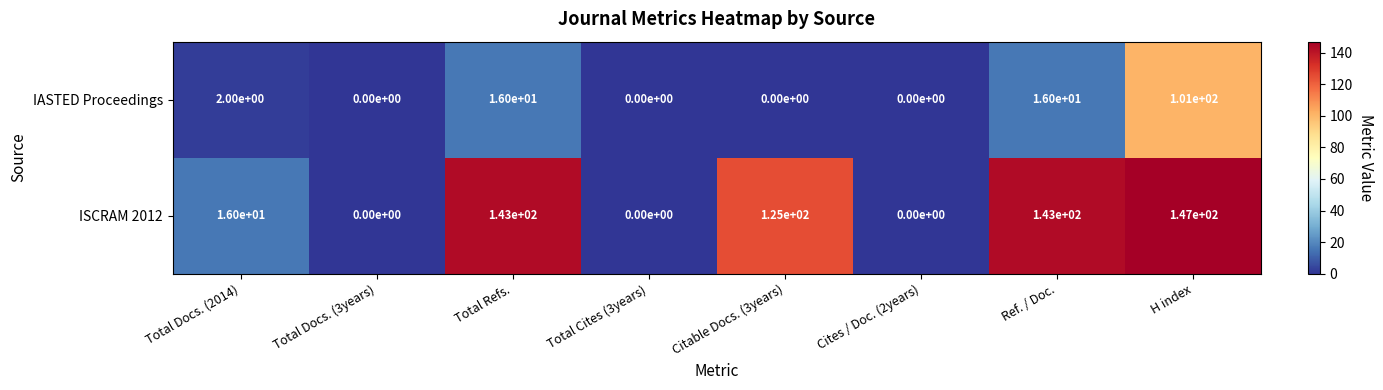

What is the difference between the second highest and minimum values in the ISCRAM 2012 series?

143